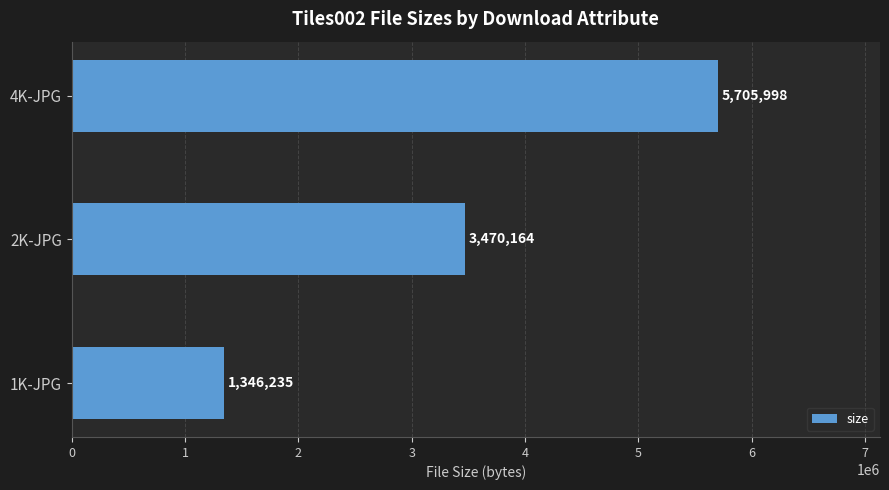

Reading top to bottom, list all the values displayed in this chart.

4K-JPG=5705998	2K-JPG=3470164	1K-JPG=1346235